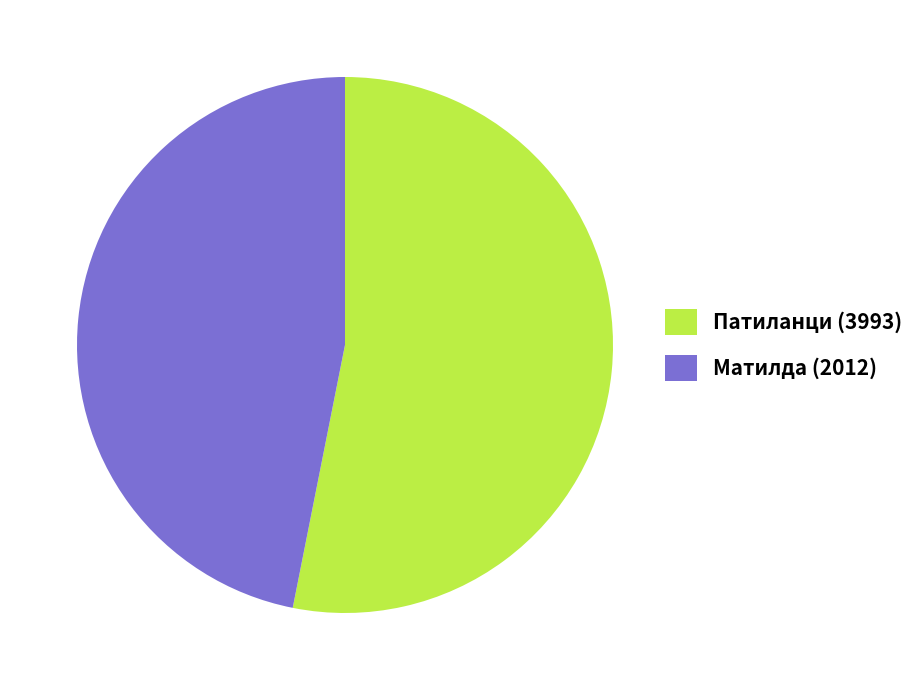

What is the ratio of the value at Патиланци (3993) to the value at Матилда (2012)?

1.1